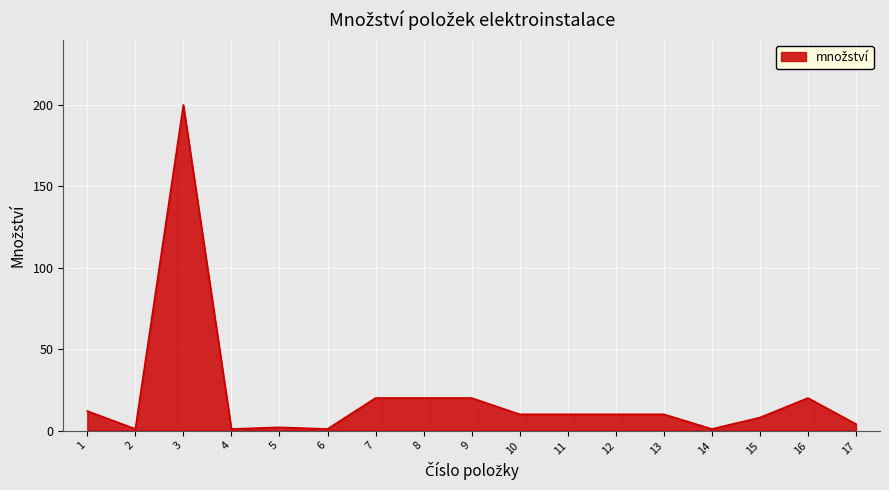

Does the chart have visible grid lines?

Yes